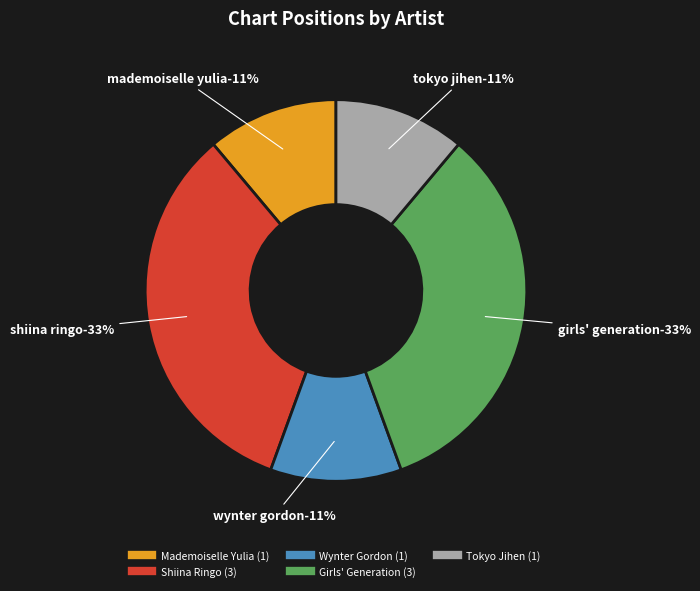

What is the change in value from Girls' Generation to Tokyo Jihen?

-2